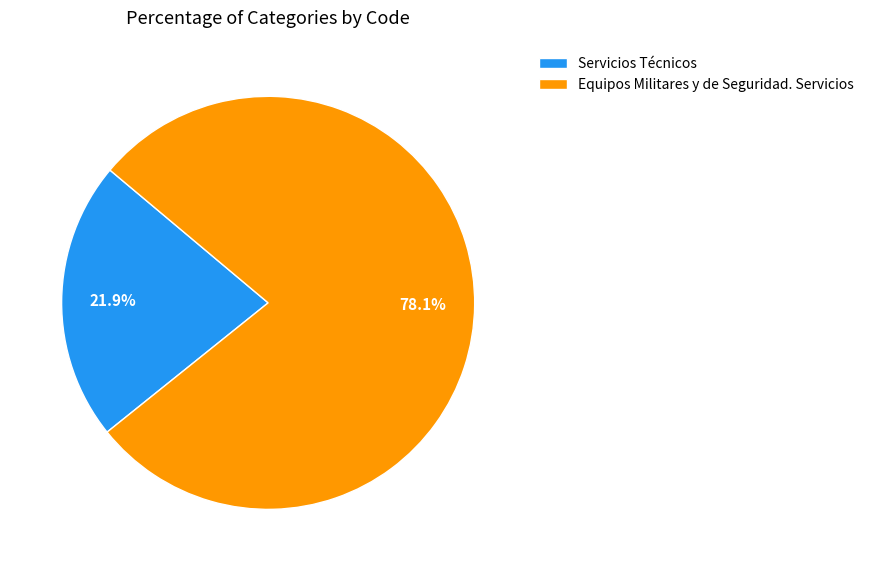

Count the number of slices in the pie.

2